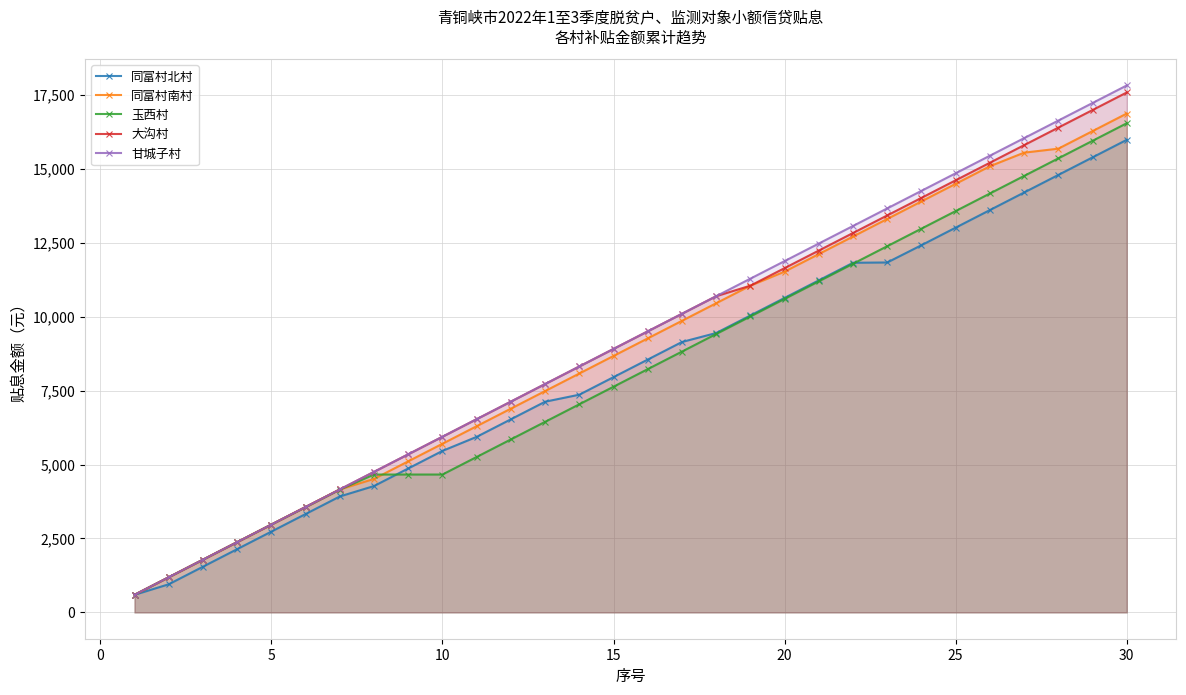

True or false: 玉西村 and 大沟村 cross at least once.

False